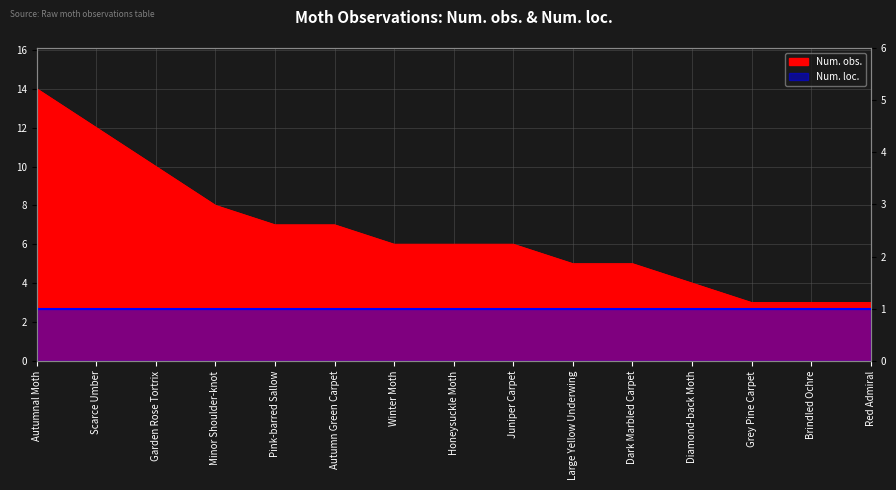

Which has a higher value, Autumnal Moth or Red Admiral?

Autumnal Moth